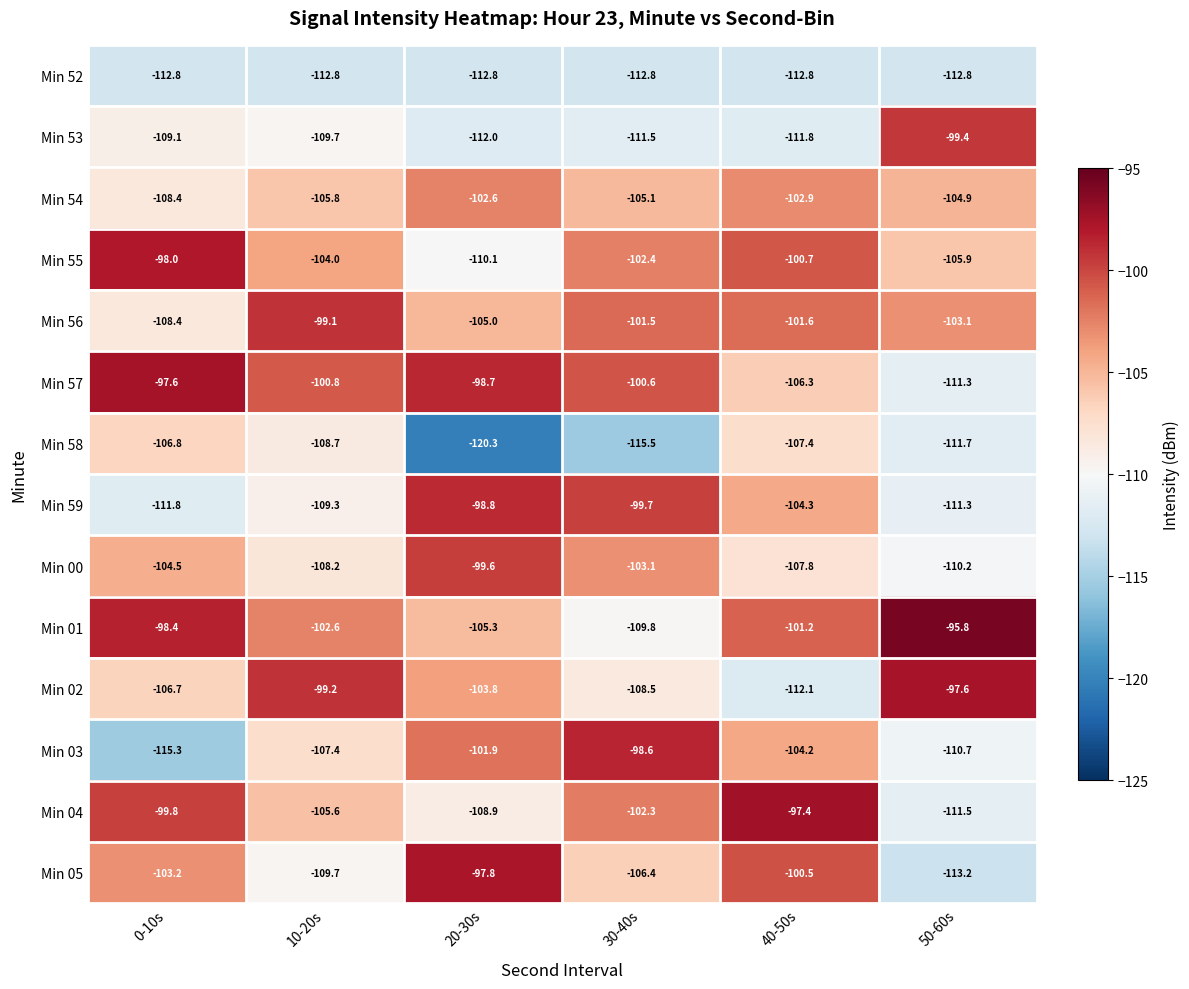

Where is Min 02 nearest to the value -104?

20-30s